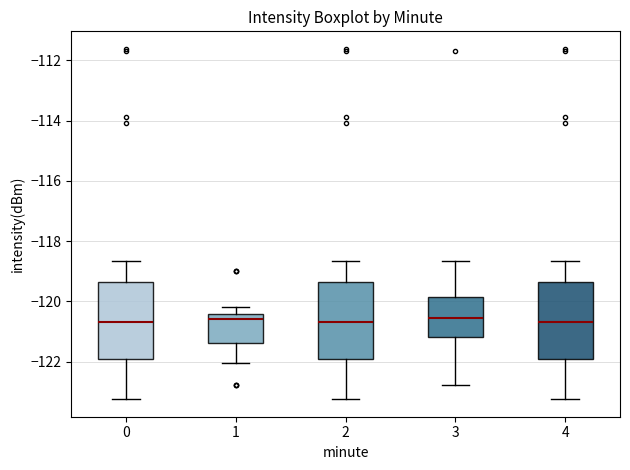

Reading left to right, read every box against the y-axis: the position of its median line, the range the box covers, and the ends of its whiskers. The values are not printed on the chart, so give them approximately, as read against the axis.

0: median -120.6, box -122.0 to -119.4, whiskers -123.2 to -118.6
1: median -120.6, box -121.4 to -120.4, whiskers -122.0 to -120.2
2: median -120.6, box -122.0 to -119.4, whiskers -123.2 to -118.6
3: median -120.6, box -121.2 to -119.8, whiskers -122.8 to -118.6
4: median -120.6, box -122.0 to -119.4, whiskers -123.2 to -118.6